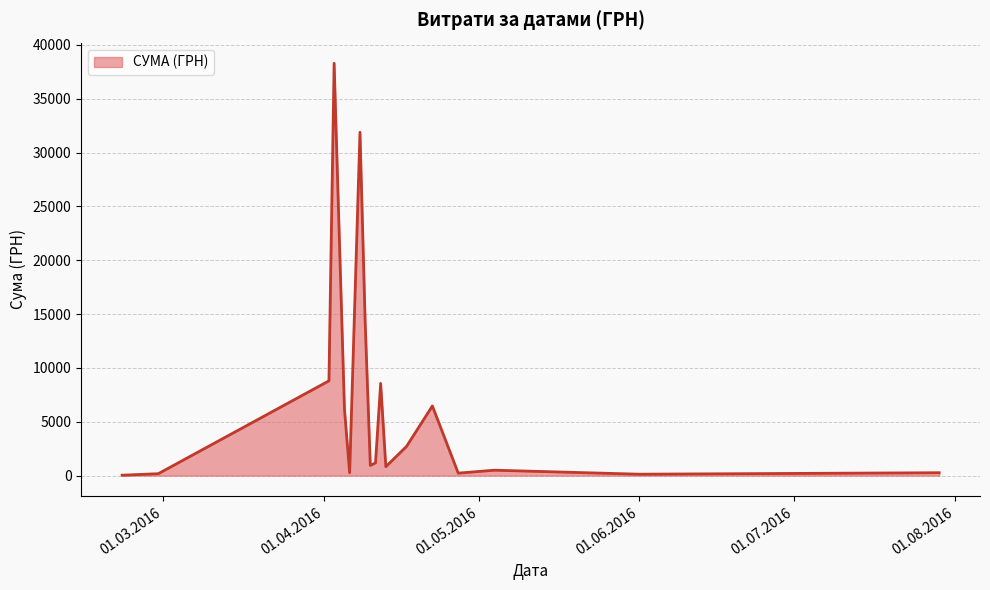

How many series are shown in this chart?

1